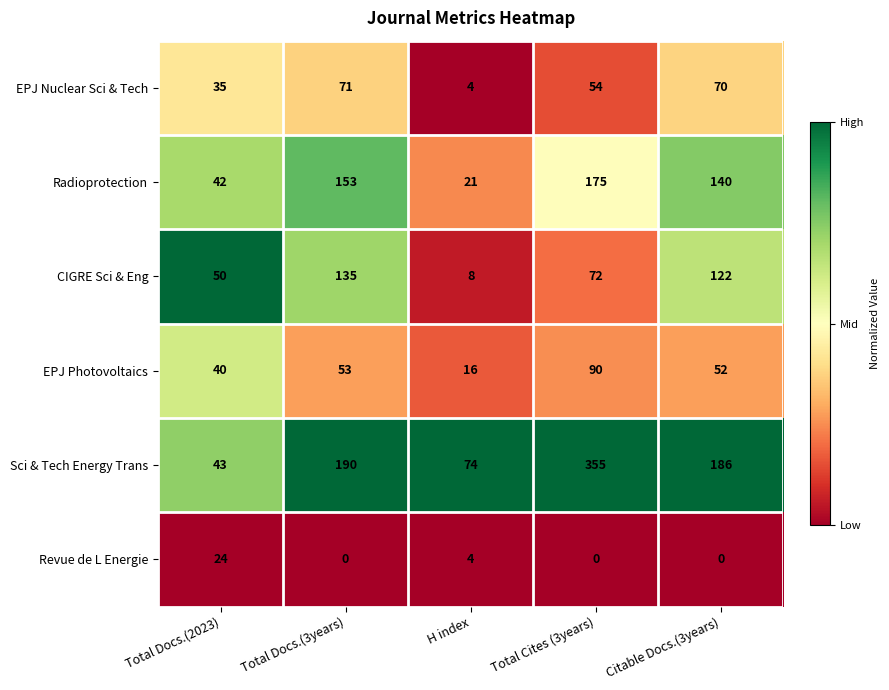

Reading right to left, extract all data points from this chart.

EPJ Nuclear Sci & Tech: 70	54	4	71	35
Radioprotection: 140	175	21	153	42
CIGRE Sci & Eng: 122	72	8	135	50
EPJ Photovoltaics: 52	90	16	53	40
Sci & Tech Energy Trans: 186	355	74	190	43
Revue de L Energie: 0	0	4	0	24